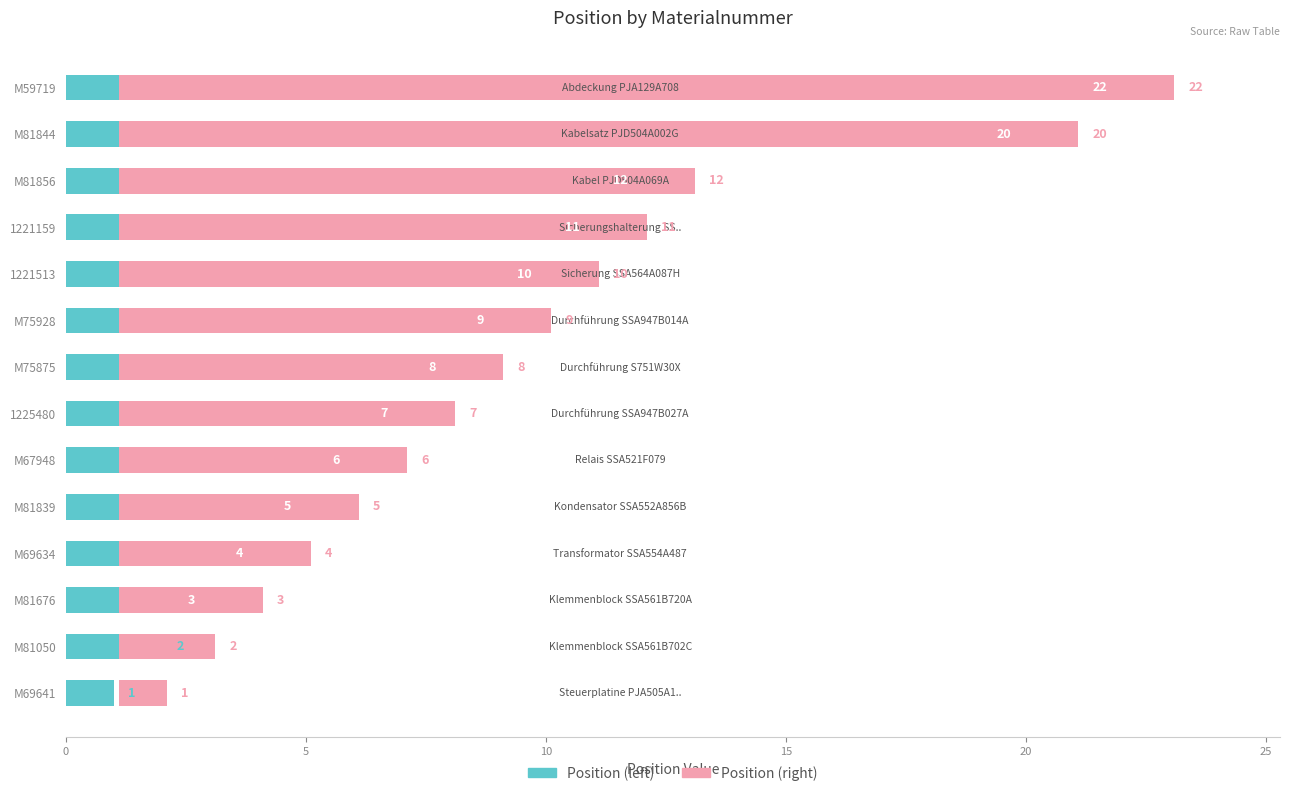

Which has a higher value, M59719 or M81050?

M59719